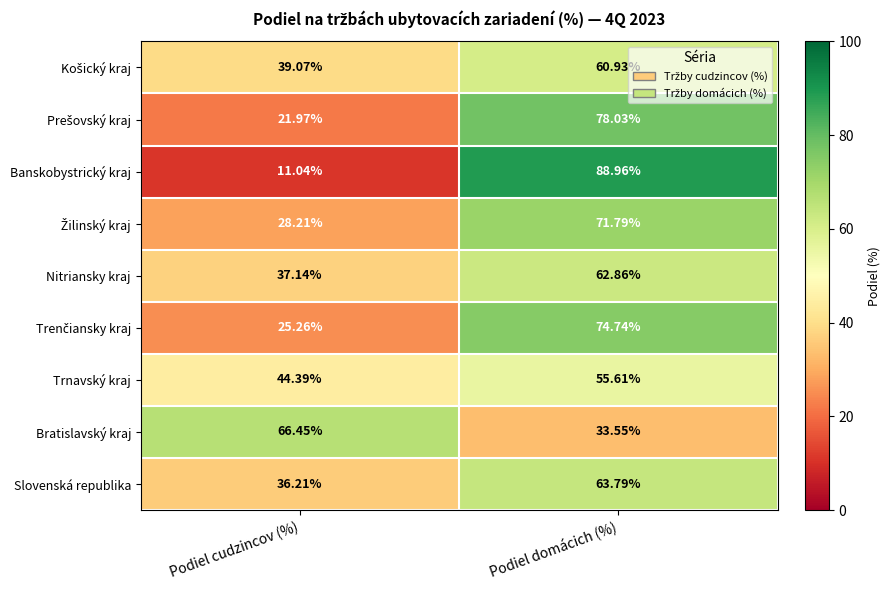

Which series changed the most between Podiel cudzincov (%) and Podiel domácich (%)?

Banskobystrický kraj